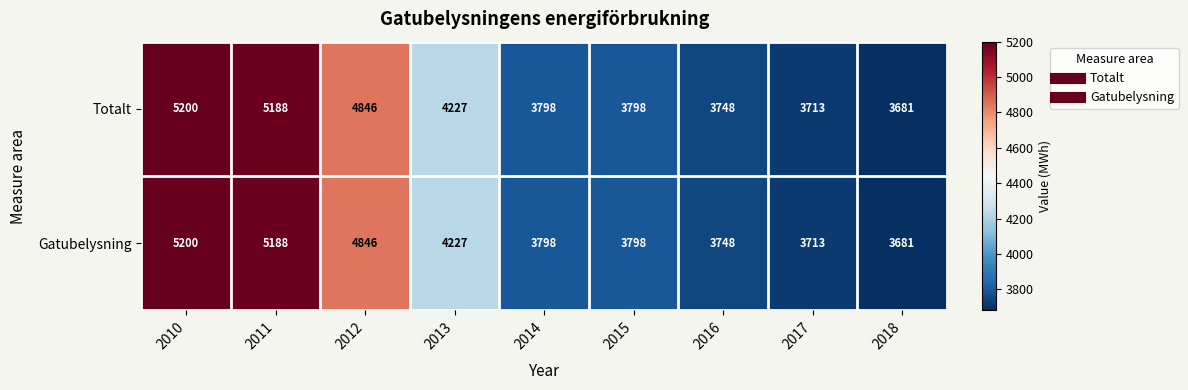

What is the minimum value shown in the chart?

3681